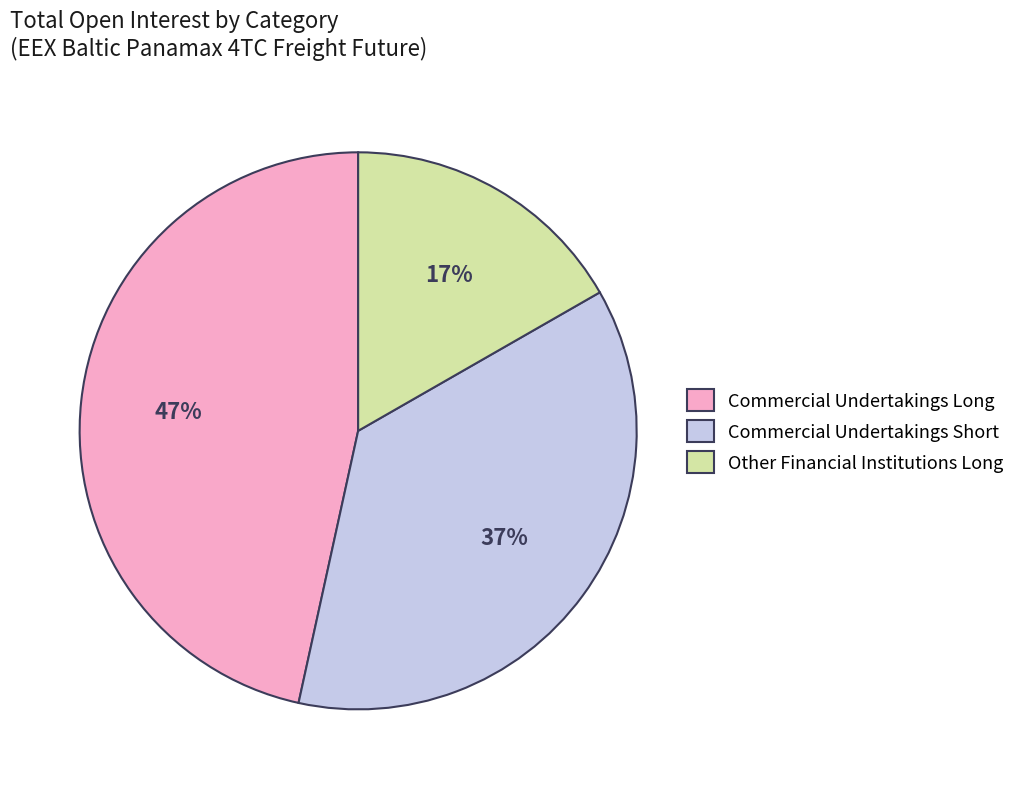

Rank the categories by value from lowest to highest.

Other Financial Institutions Long, Commercial Undertakings Short, Commercial Undertakings Long